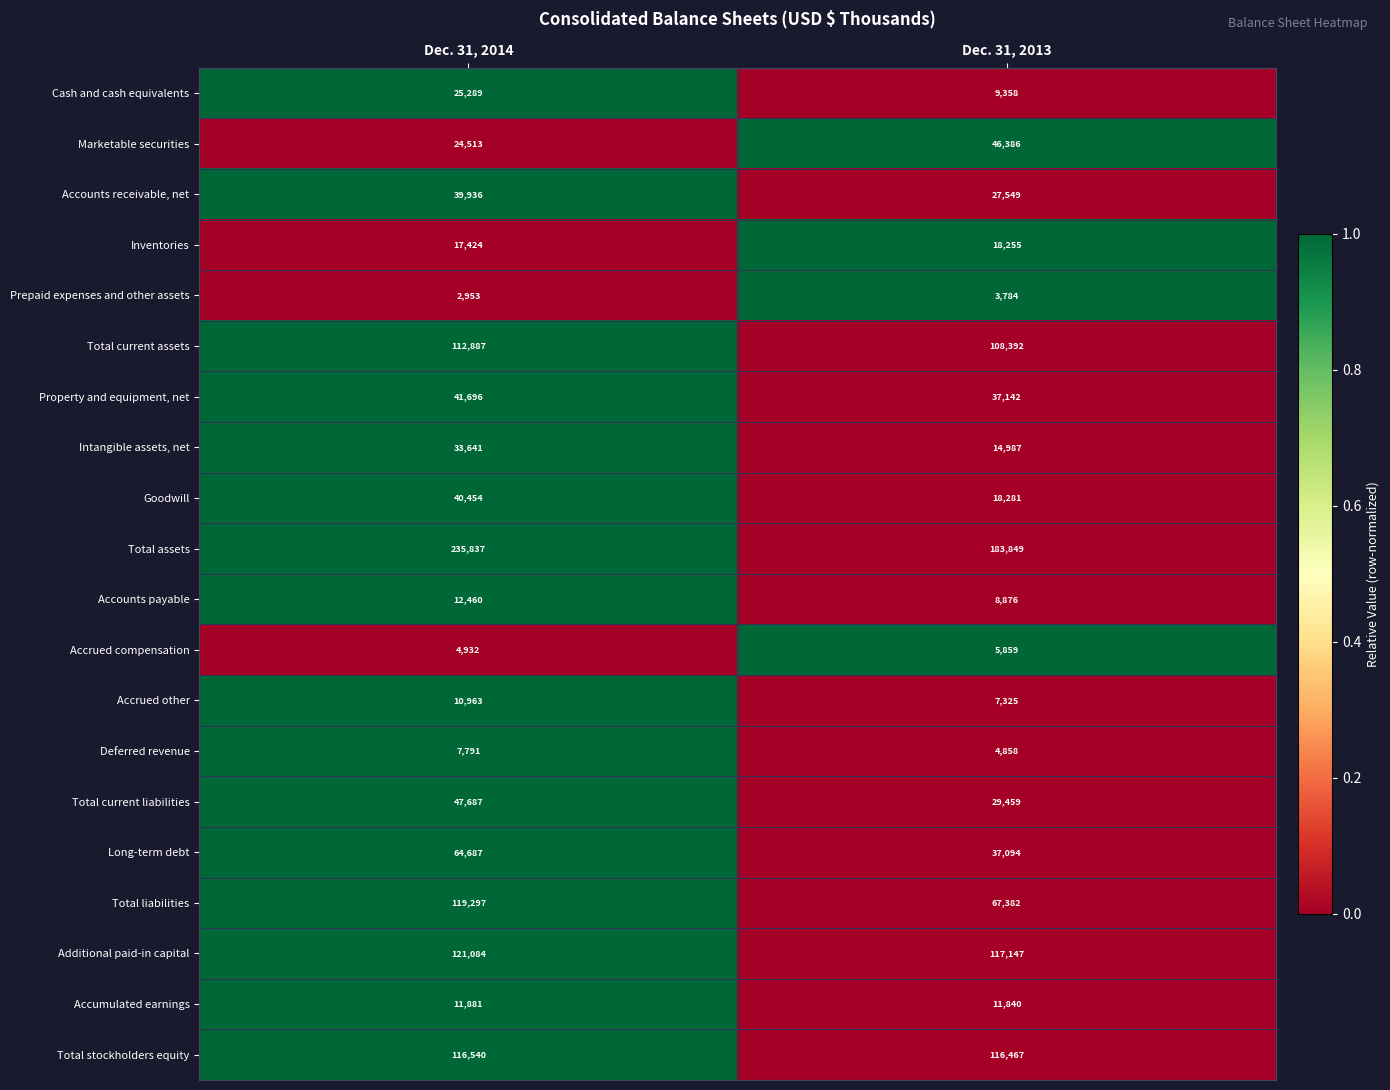

Which series has the largest range (max minus min)?

Total assets